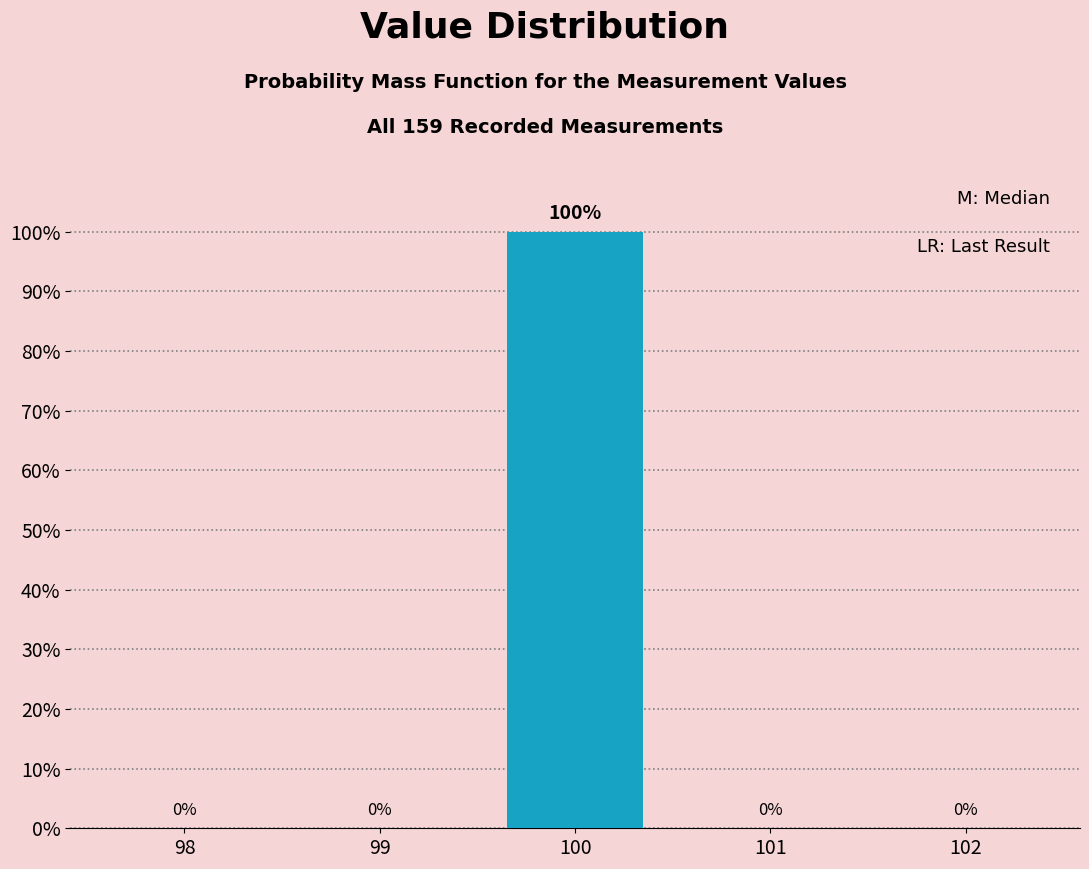

Reading right to left, list all the values displayed in this chart.

102=0	101=0	100=100	99=0	98=0